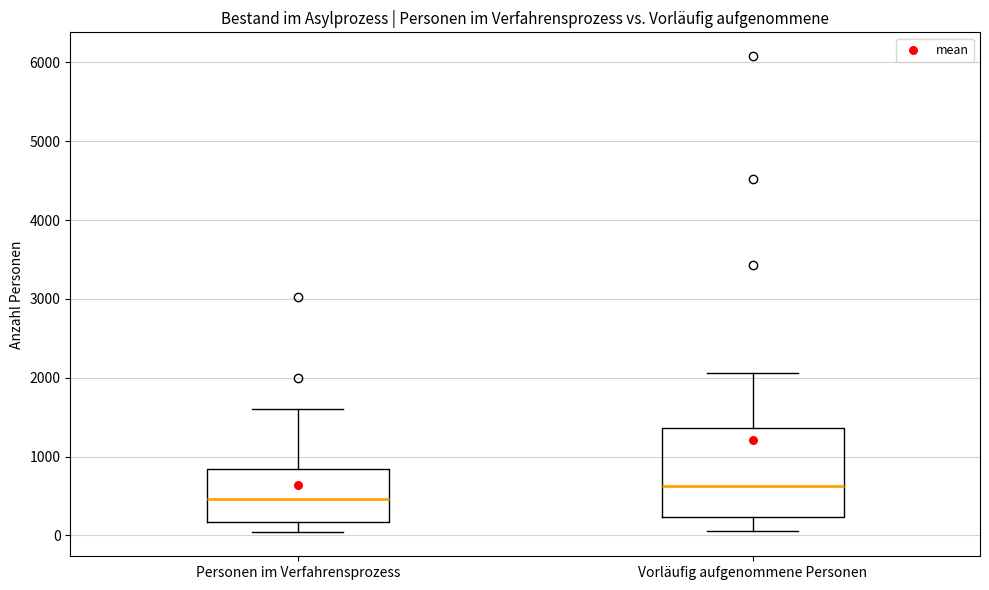

Where does the median line of the box for Vorläufig aufgenommene Personen sit on the y-axis? The values are not printed on the chart, so give them approximately, as read against the axis.

600